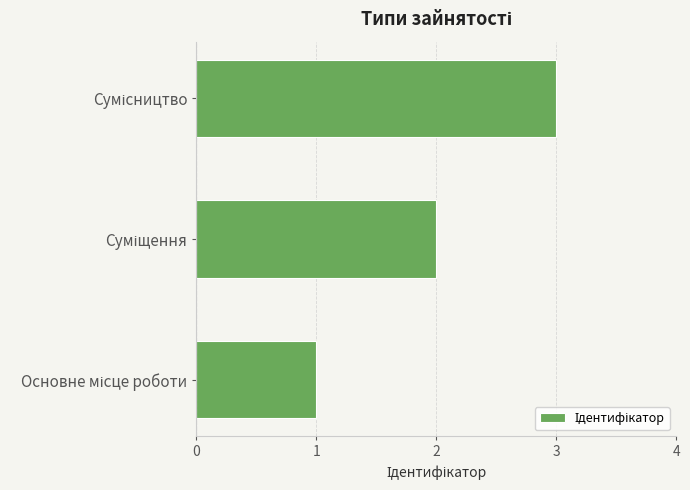

What is the greatest value displayed?

3